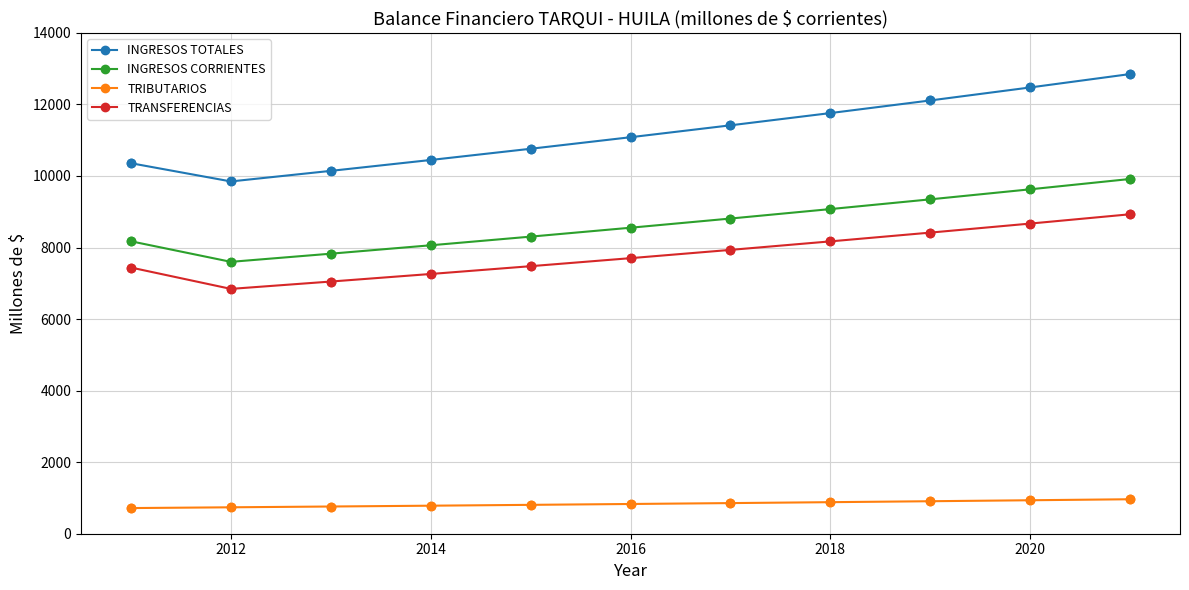

At how many categories does at least one series exceed 5834?

11